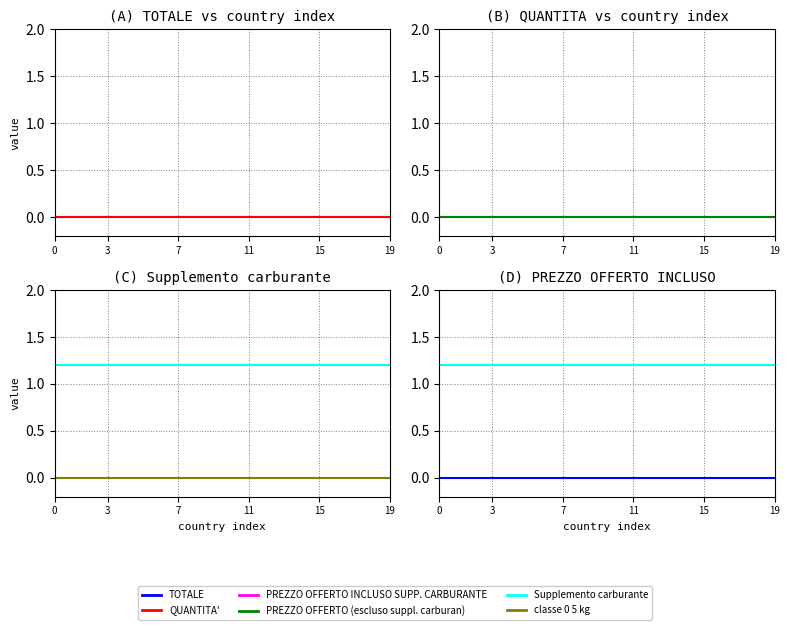

What are all the series names shown in the legend?

TOTALE, QUANTITA', PREZZO OFFERTO INCLUSO SUPP. CARBURANTE, PREZZO OFFERTO (escluso suppl. carburan), Supplemento carburante, classe 0 5 kg